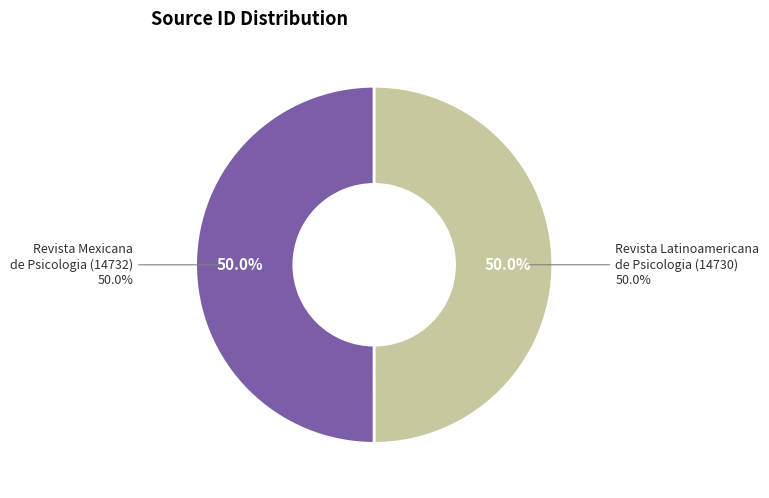

What is the ratio of the value at Revista Mexicana de Psicologia to the value at Revista Latinoamericana de Psicologia?

1.0